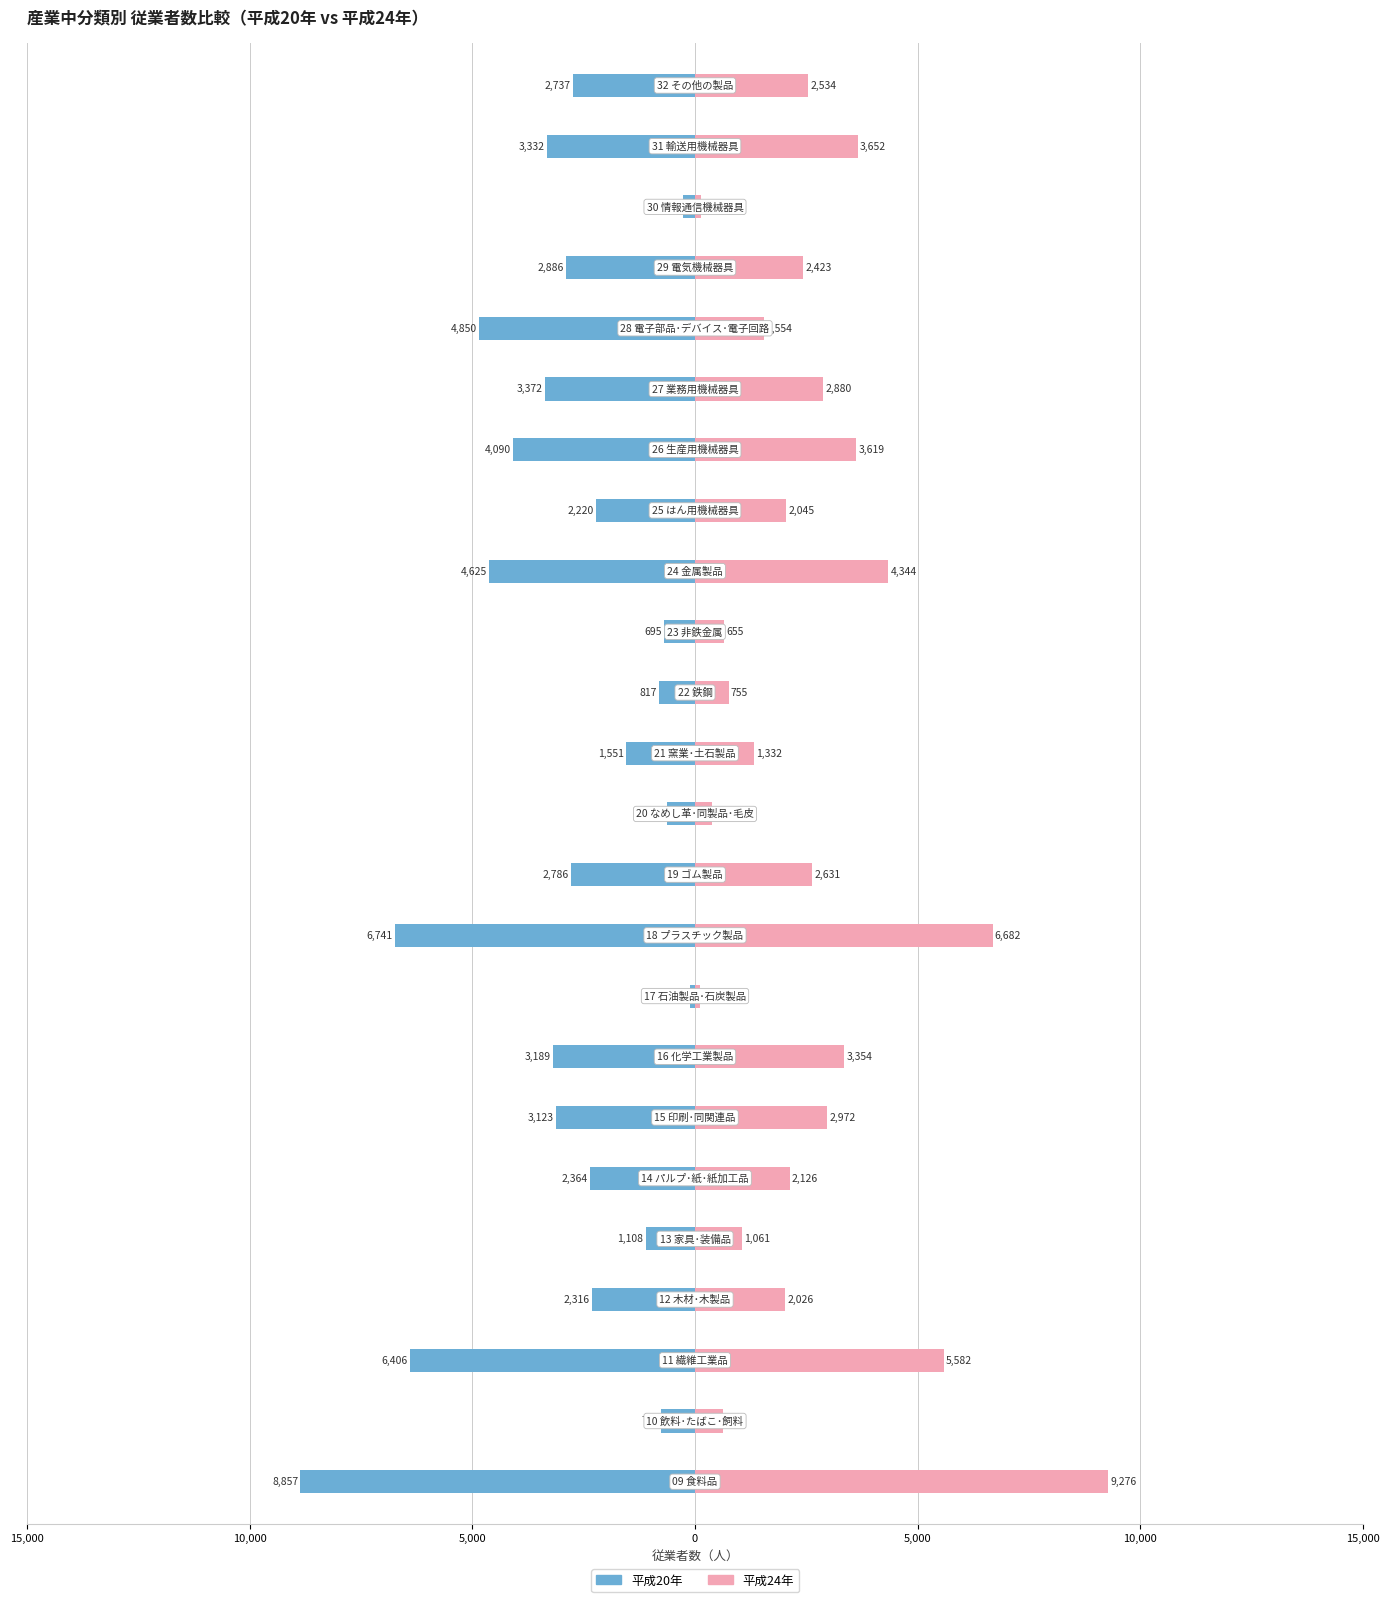

Reading left to right, list all the values displayed in this chart.

平成20年: -8857	-768	-6406	-2316	-1108	-2364	-3123	-3189	-123	-6741	-2786	-626	-1551	-817	-695	-4625	-2220	-4090	-3372	-4850	-2886	-264	-3332	-2737
平成24年: 9276	621	5582	2026	1061	2126	2972	3354	121	6682	2631	379	1332	755	655	4344	2045	3619	2880	1554	2423	126	3652	2534